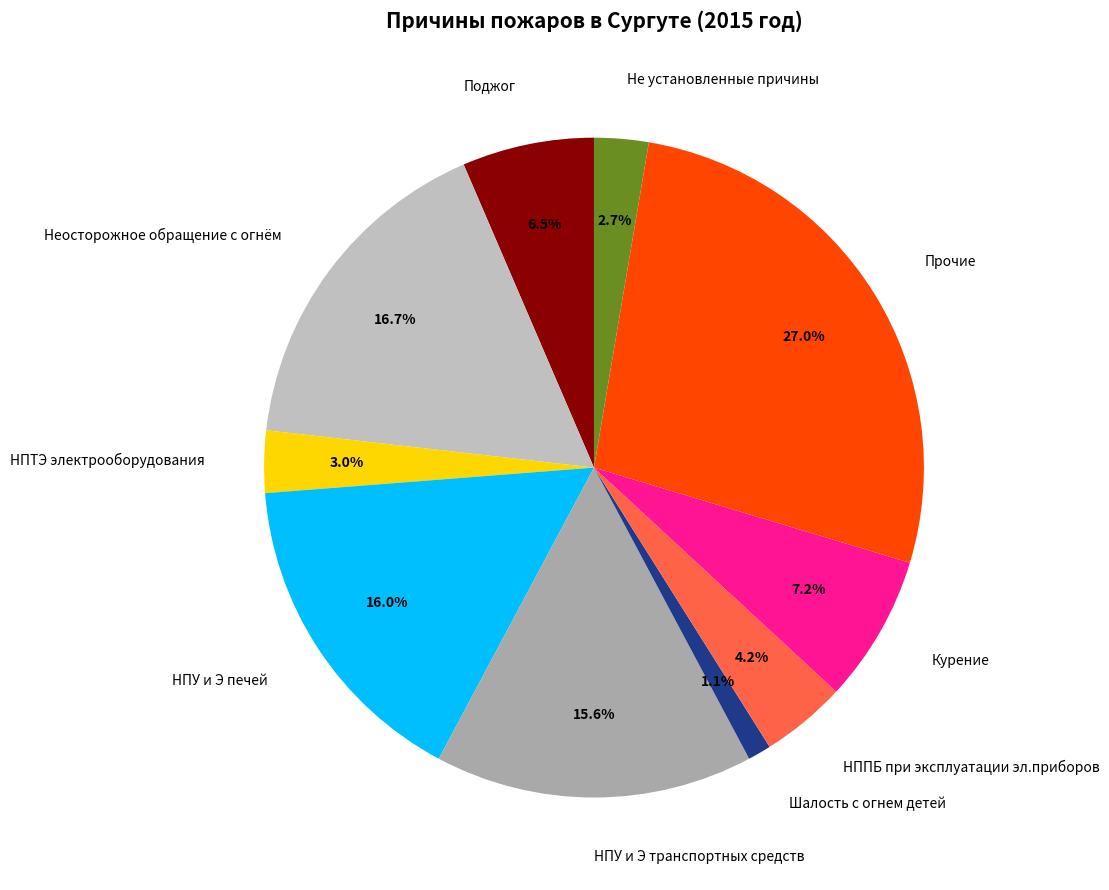

Which has a higher value, НПУ и Э транспортных средств or Поджог?

НПУ и Э транспортных средств